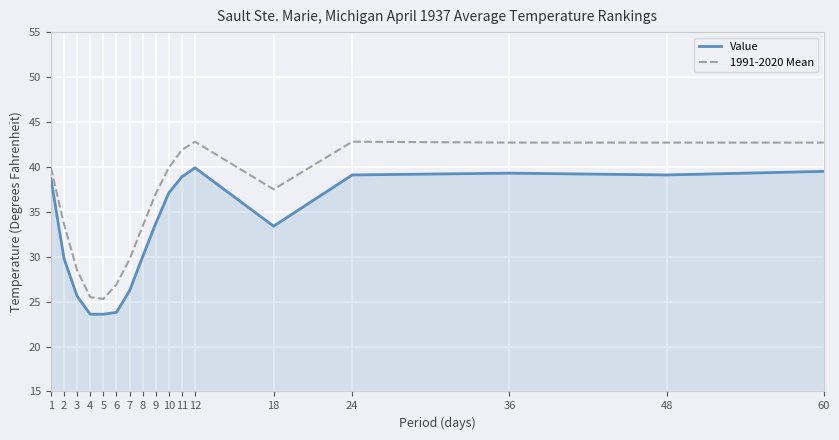

What is the difference between the maximum and minimum values in the Value series?

16.3